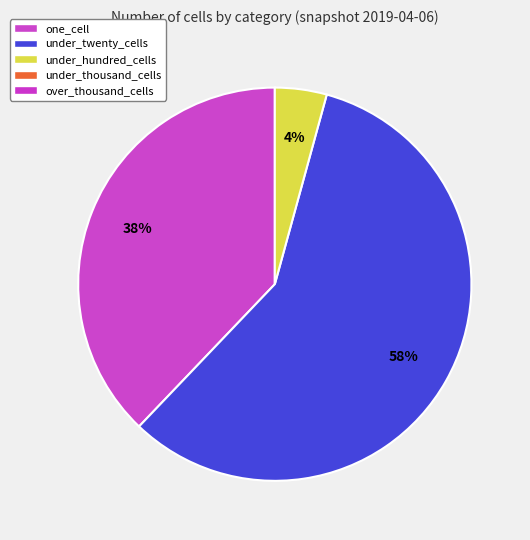

How many segments does this pie chart have?

3